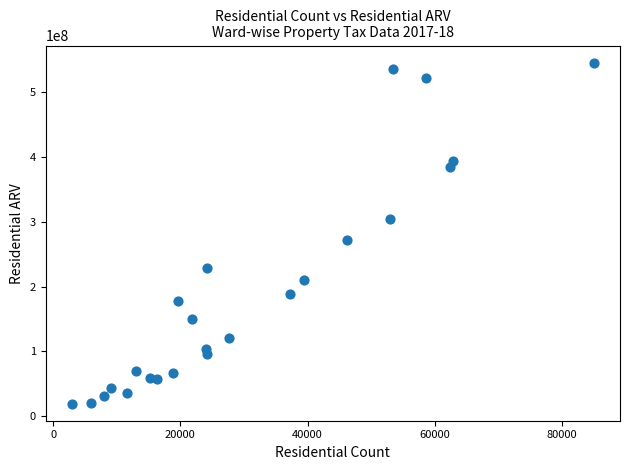

What is the range of Y values (max minus min)?

525887620